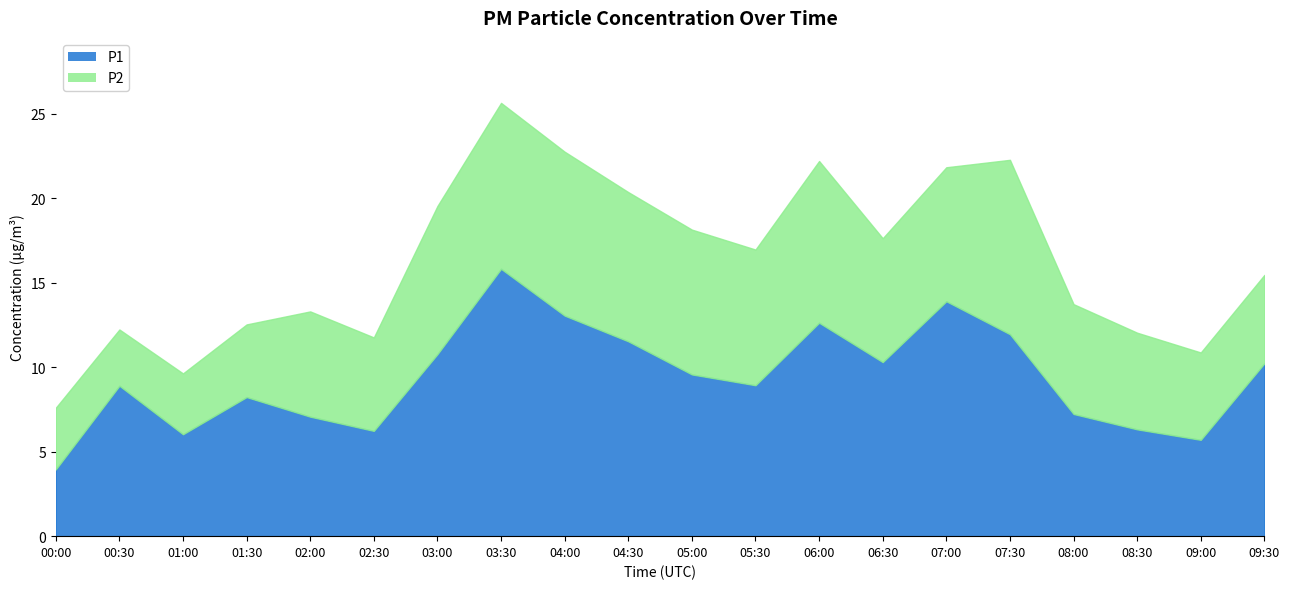

What is the difference between the P1 values at 05:30 and 02:30?

2.7